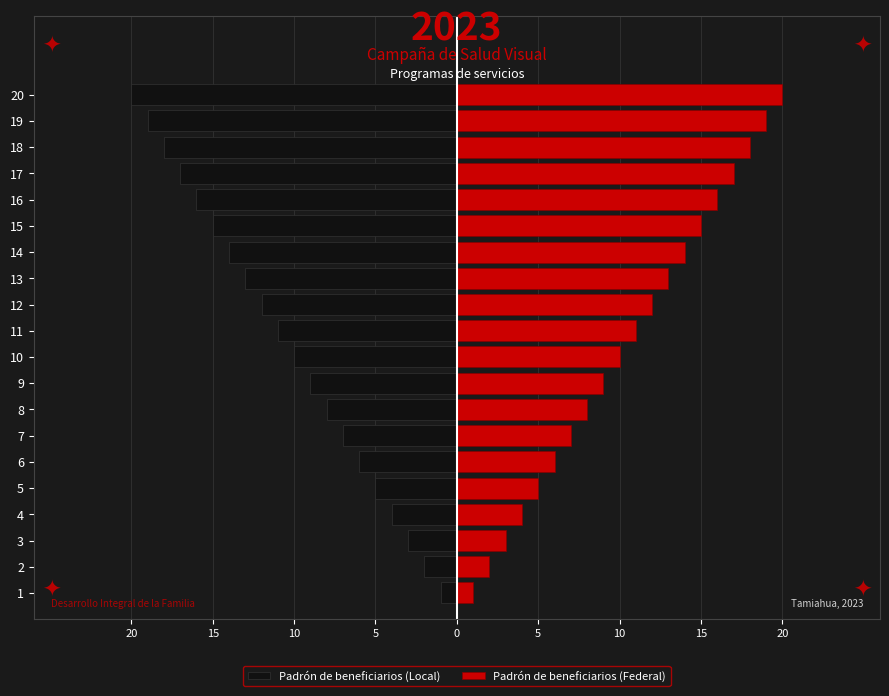

What is the difference between the maximum and minimum values in the Padrón de beneficiarios (Federal) series?

19